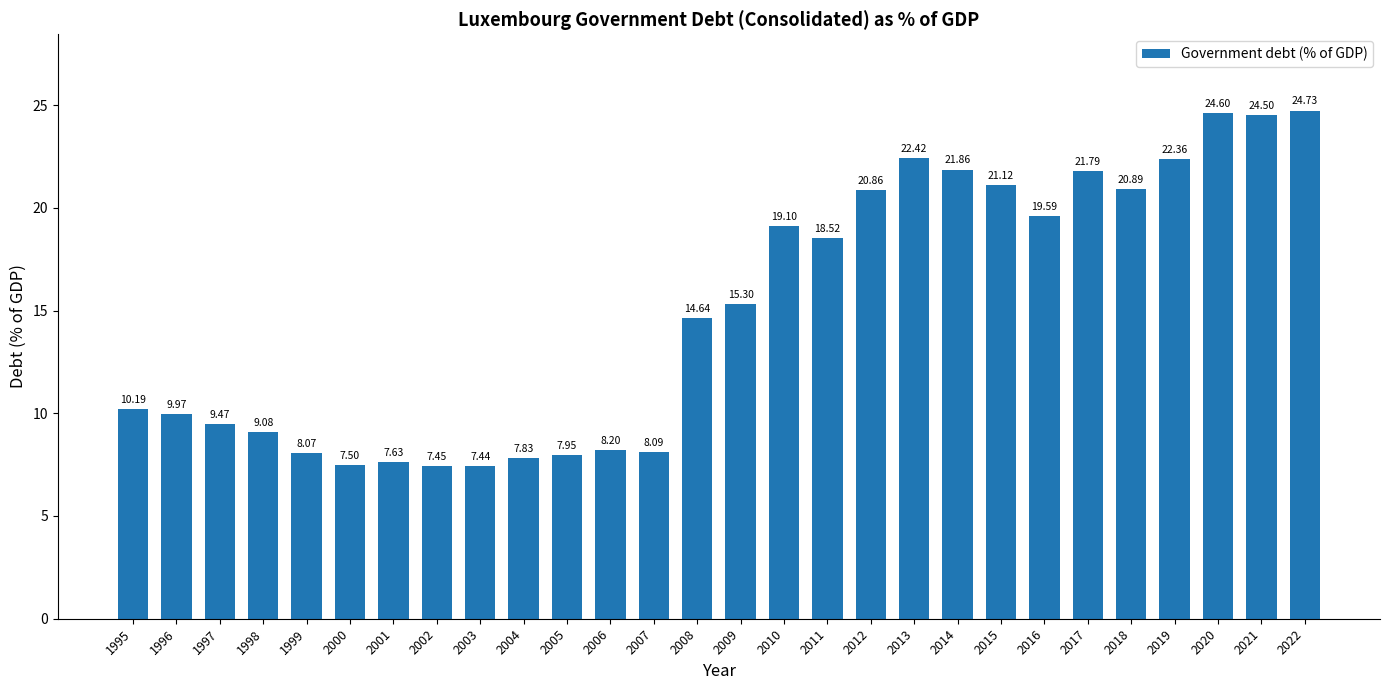

What value does the data have at 2008?

14.6